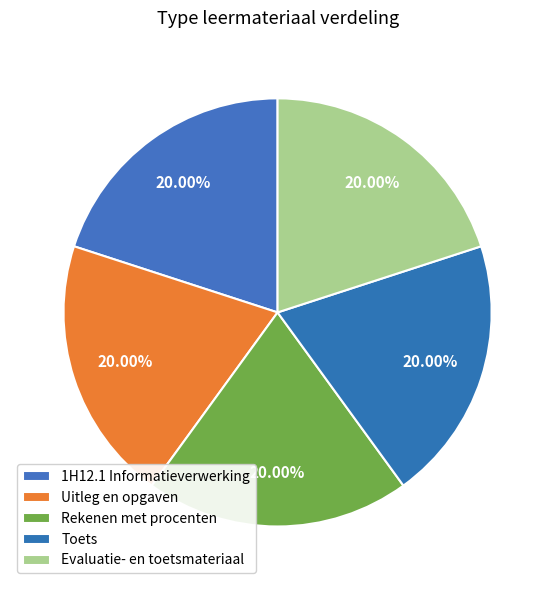

How many slices are in this pie chart?

5